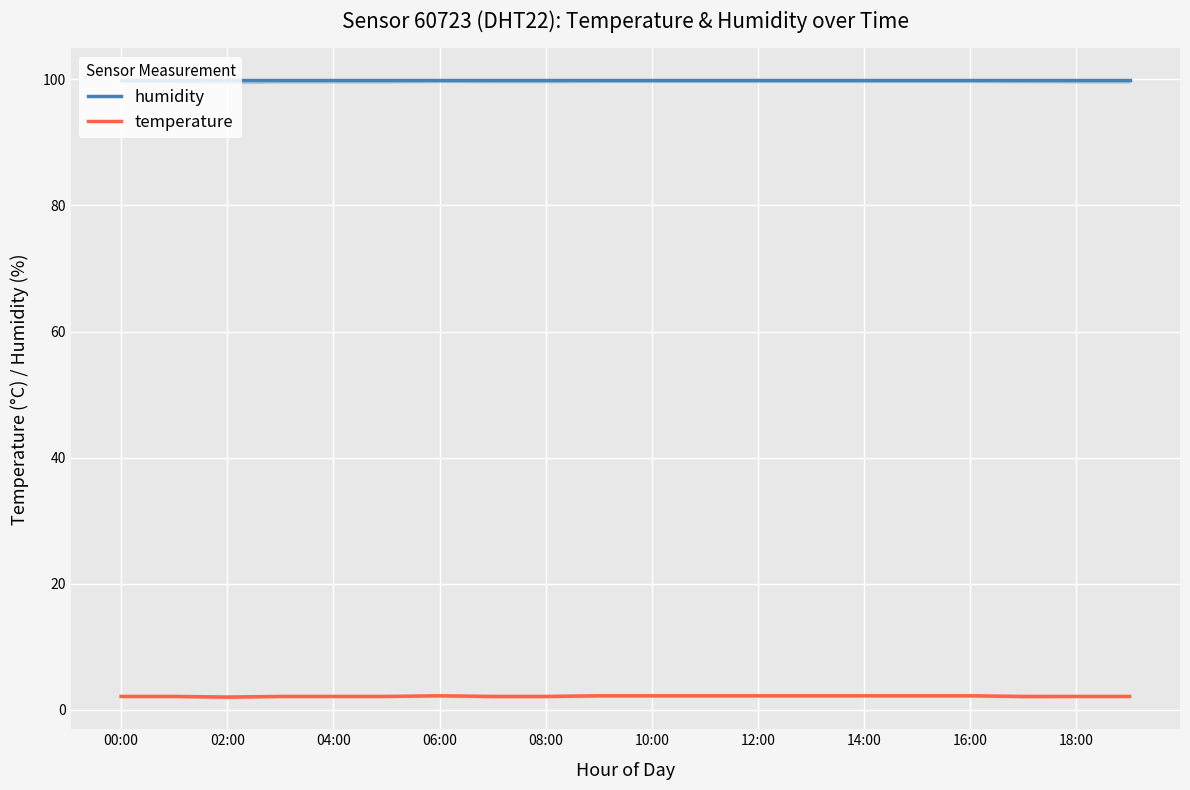

What is the maximum value for humidity?

99.9